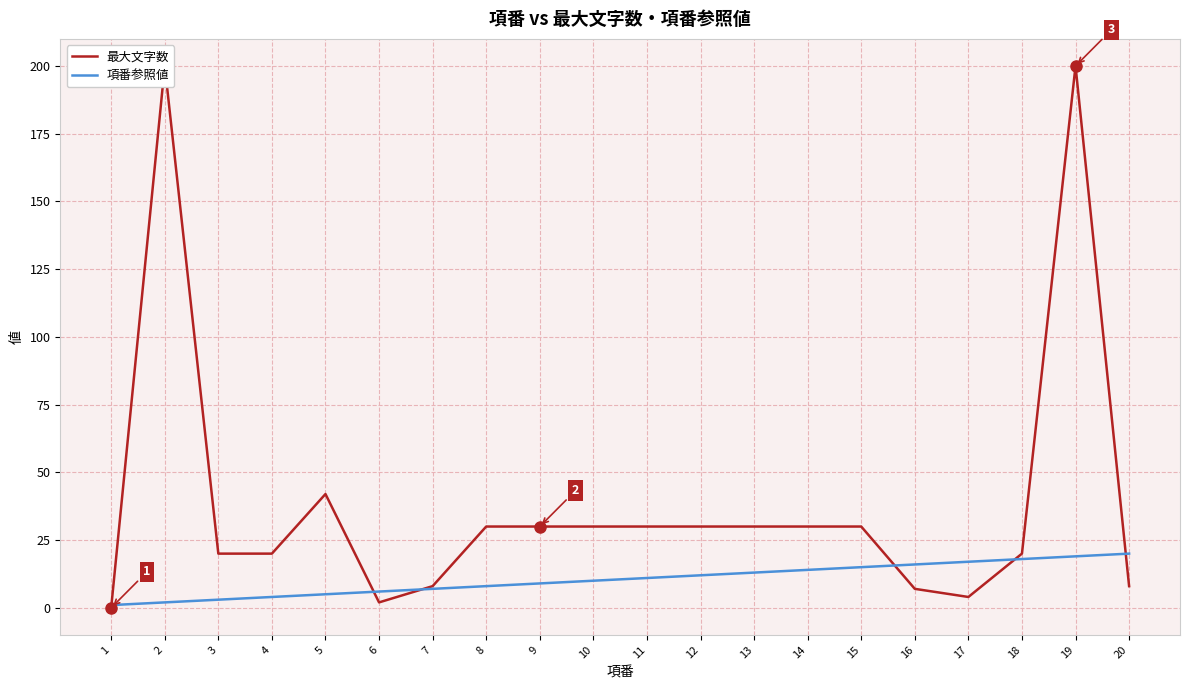

In 最大文字数, how many points are lower than both neighbors (excluding endpoints)?

2